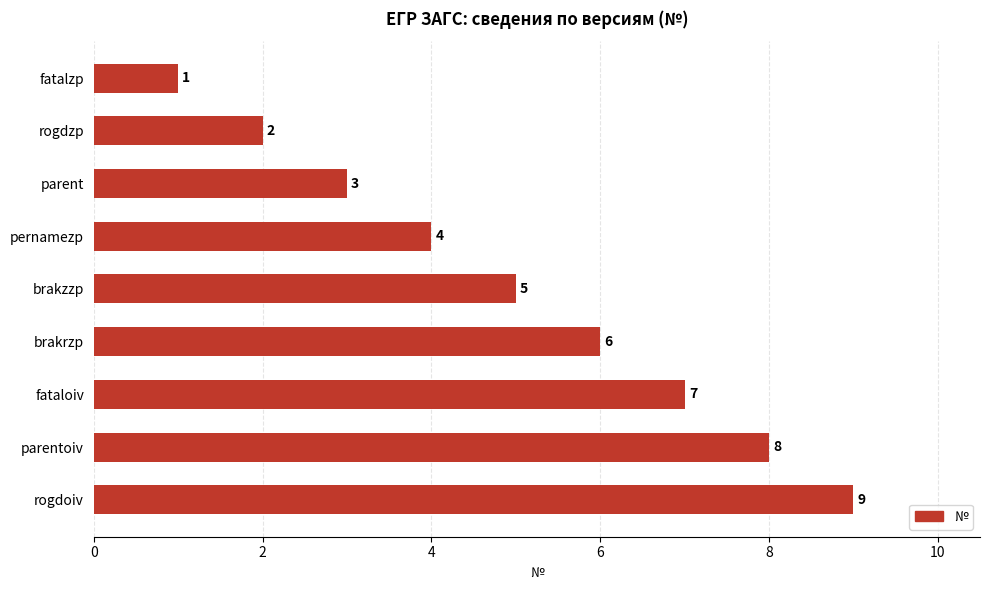

What is the label of the 2nd bar from the bottom?

parentoiv